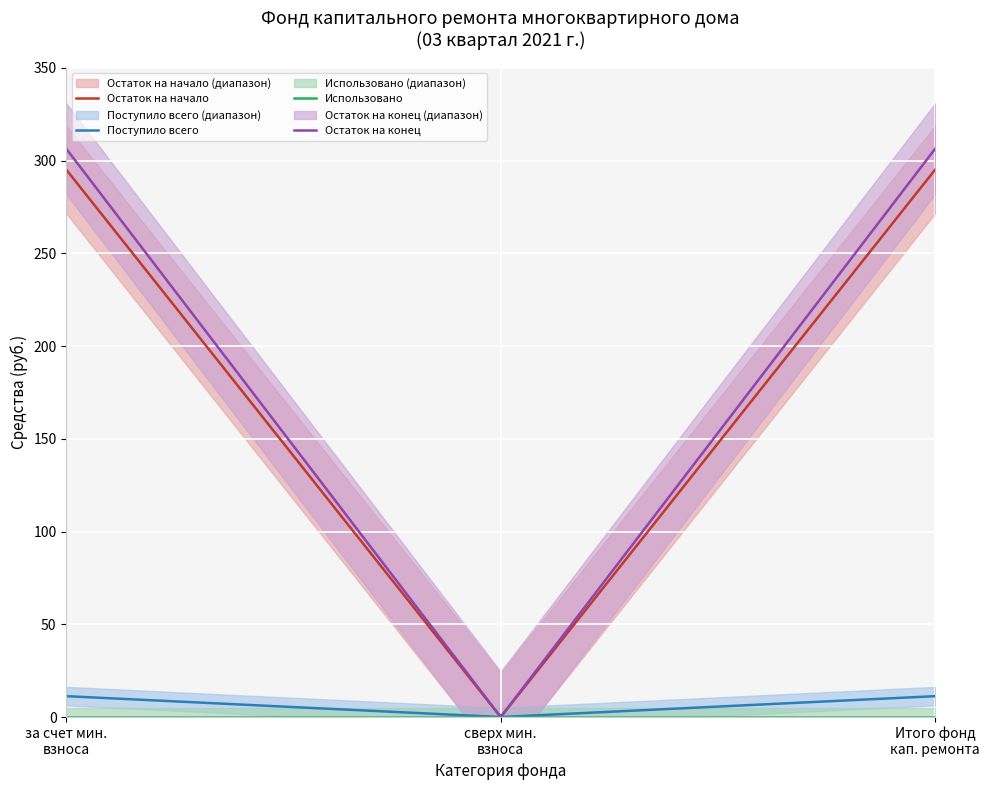

Reading left to right, what are all the values shown in this chart?

Остаток на начало: за счет минимального взноса=295.1	сверх минимального размера взноса=0.0	Итого фонд капитального ремонта=295.1
Поступило всего: за счет минимального взноса=11.2	сверх минимального размера взноса=0.0	Итого фонд капитального ремонта=11.2
Использовано: за счет минимального взноса=0.0	сверх минимального размера взноса=0.0	Итого фонд капитального ремонта=0.0
Остаток на конец: за счет минимального взноса=306.4	сверх минимального размера взноса=0.0	Итого фонд капитального ремонта=306.4